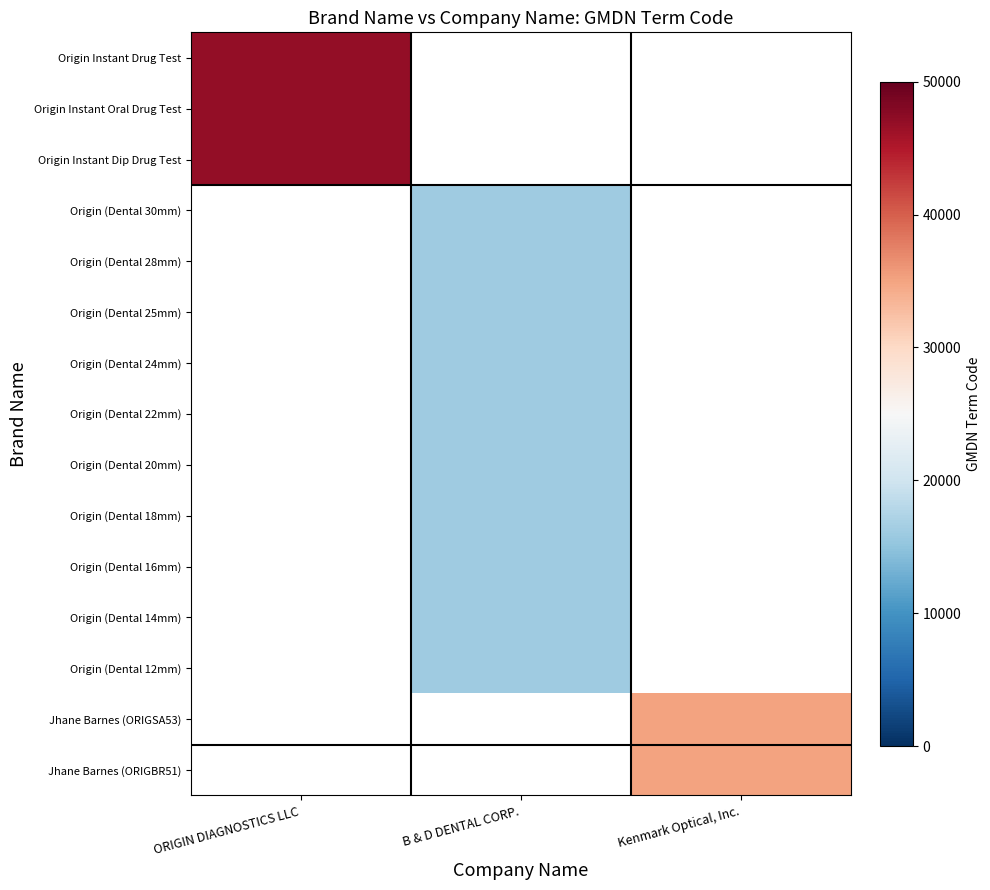

At which label does Origin Instant Dip Drug Test reach its minimum?

ORIGIN DIAGNOSTICS LLC